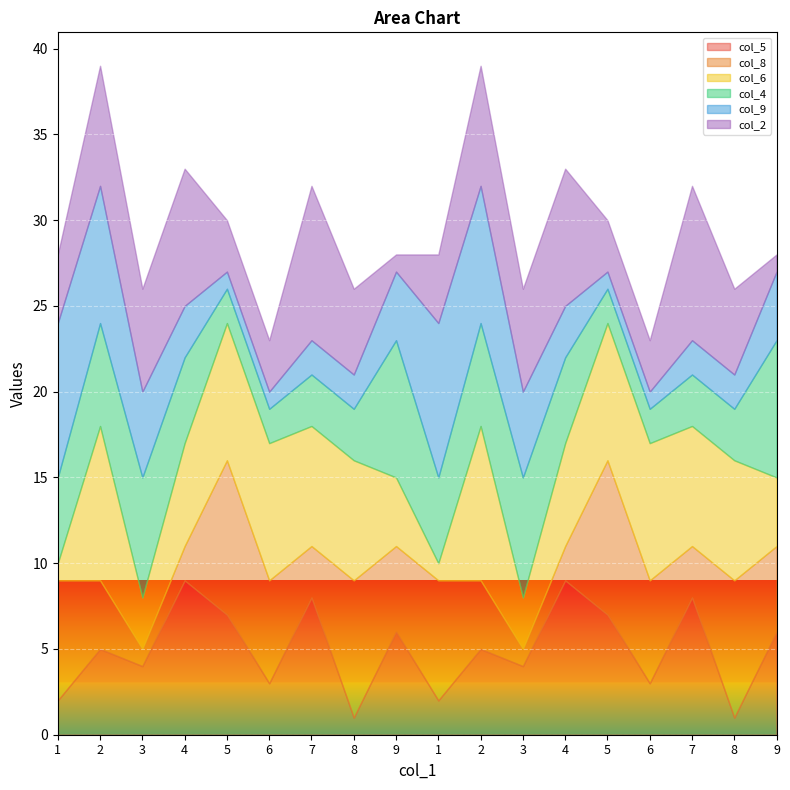

What are all the series names shown in the legend?

col_5, col_8, col_6, col_4, col_9, col_2